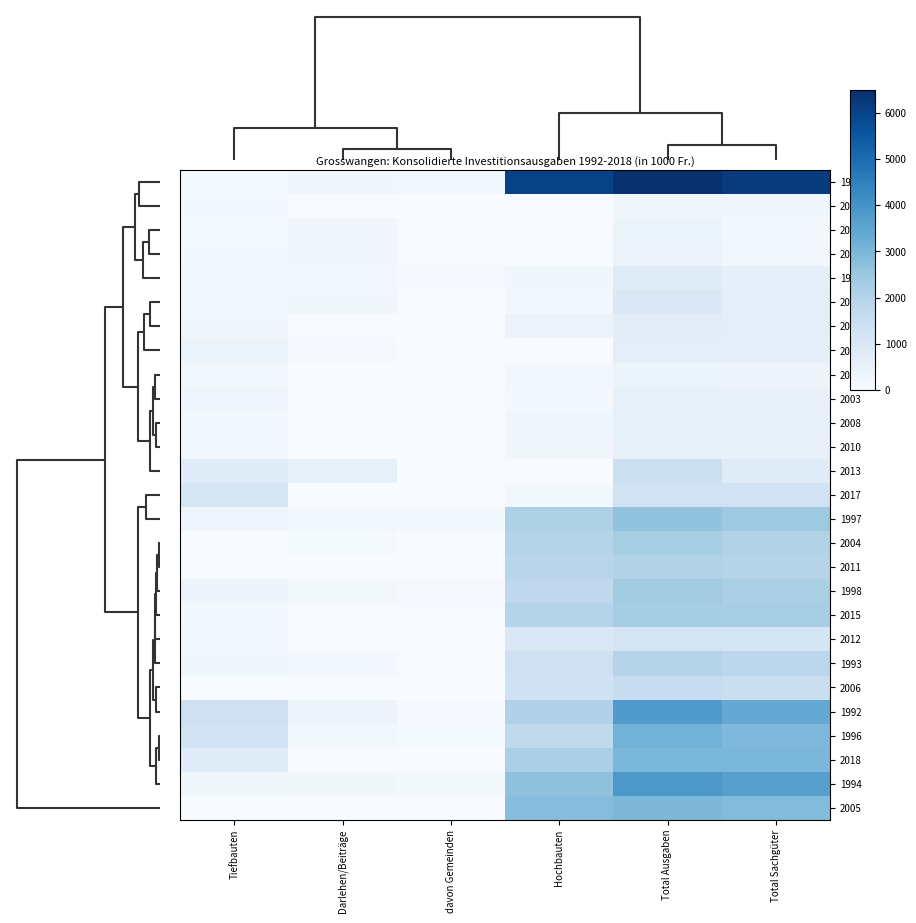

Which label corresponds to the largest value in the chart?

Total Ausgaben